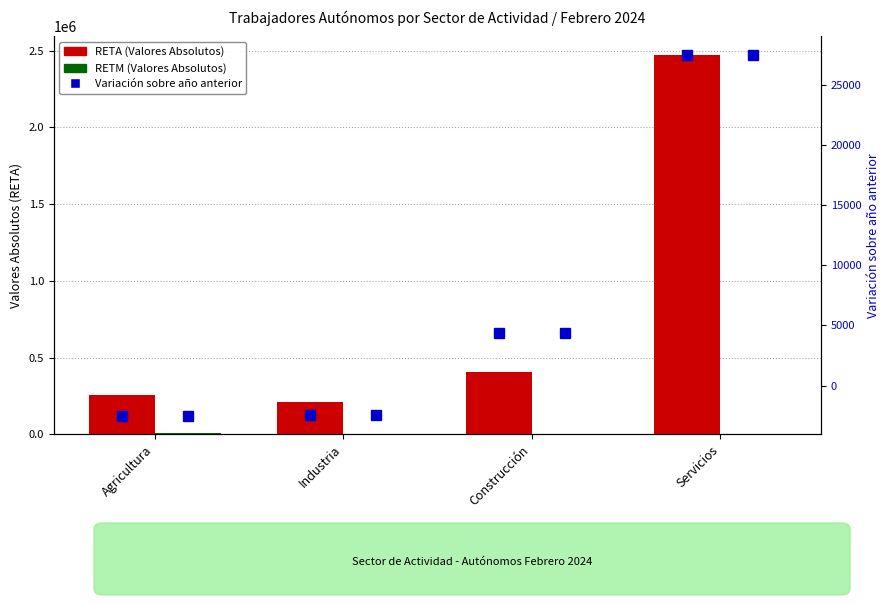

What is the average value of the RETM (Valores Absolutos) series?

3135